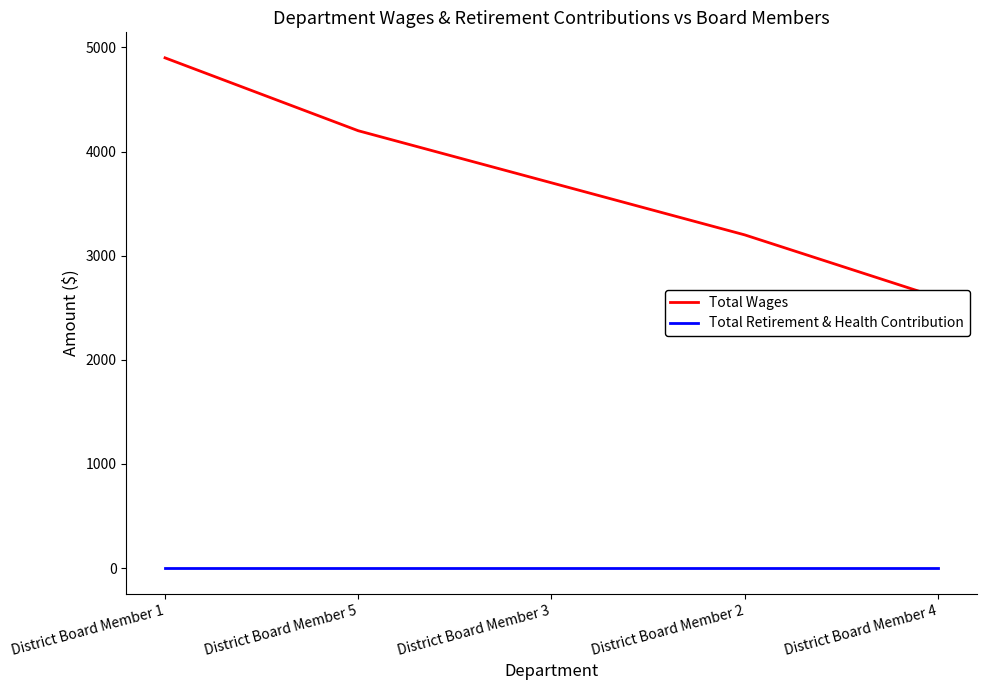

List the labels in order of Total Retirement & Health Contribution value, largest first.

District Board Member 1, District Board Member 5, District Board Member 3, District Board Member 2, District Board Member 4